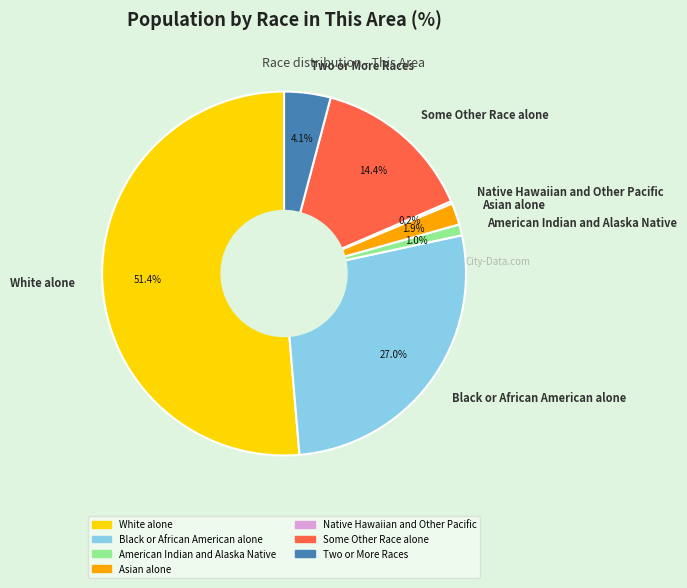

Is there a majority slice in this chart?

Yes